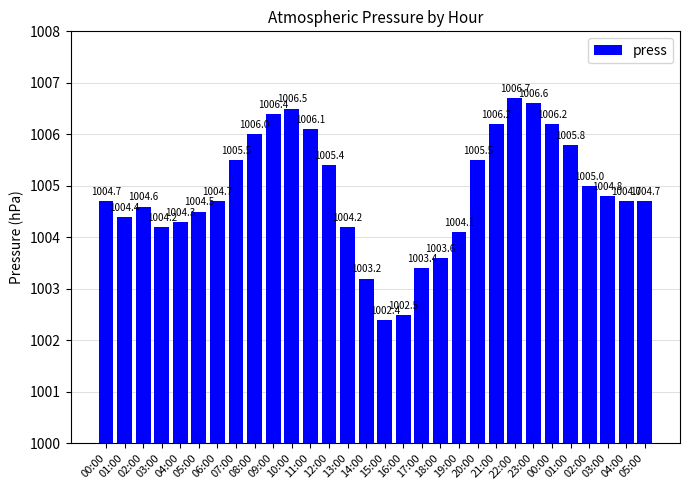

What is the value of the 27th bar from the left?

1004.6